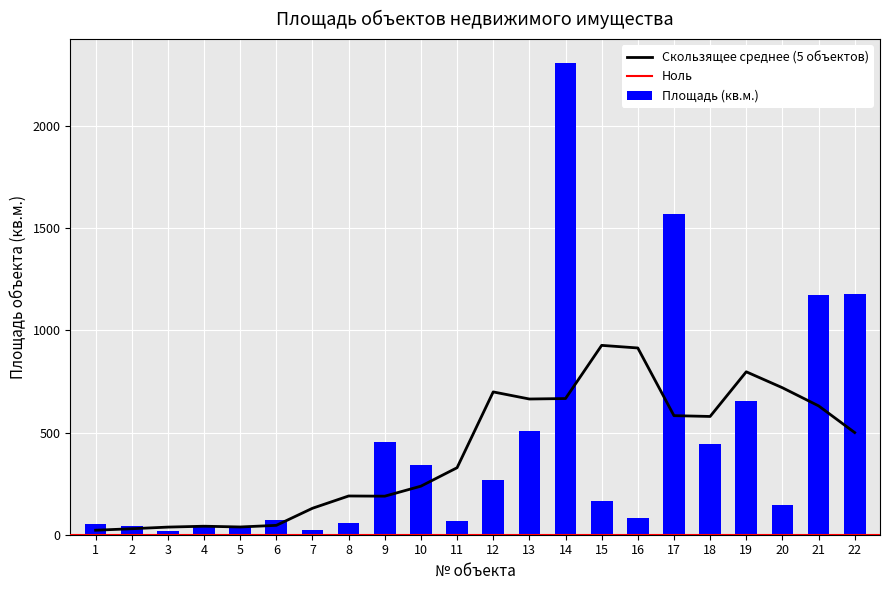

Reading right to left, what are all the values shown in this chart?

22=1179.4	21=1172.8	20=147.3	19=653.8	18=442.9	17=1569.4	16=80.0	15=167.0	14=2309.5	13=506.9	12=268.2	11=68.8	10=340.4	9=454.8	8=55.8	7=23.2	6=73.4	5=40.0	4=36.6	3=16.4	2=41.6	1=51.9